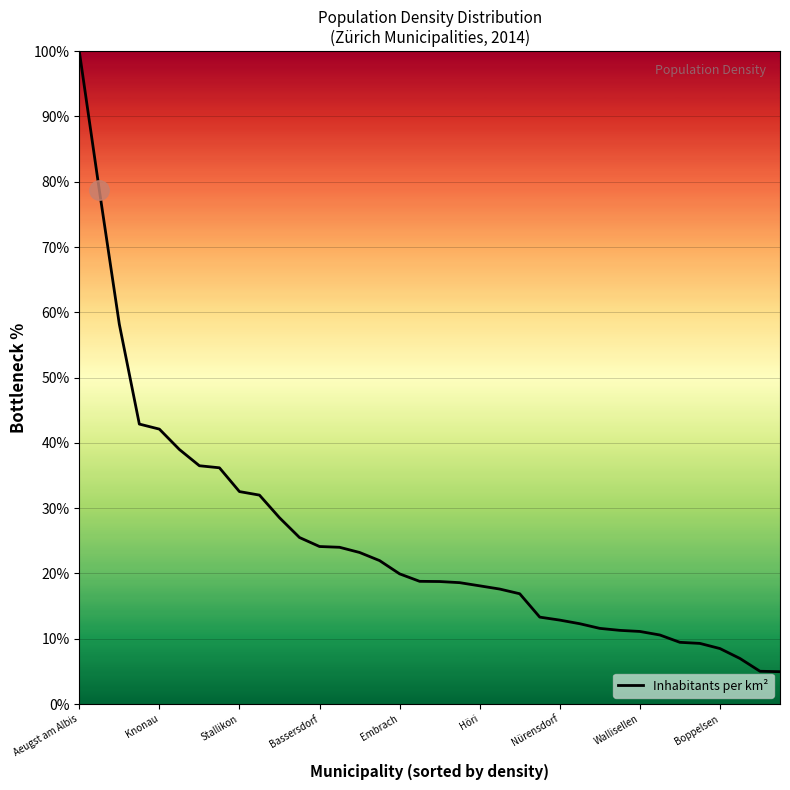

What is the greatest value displayed?

100.0